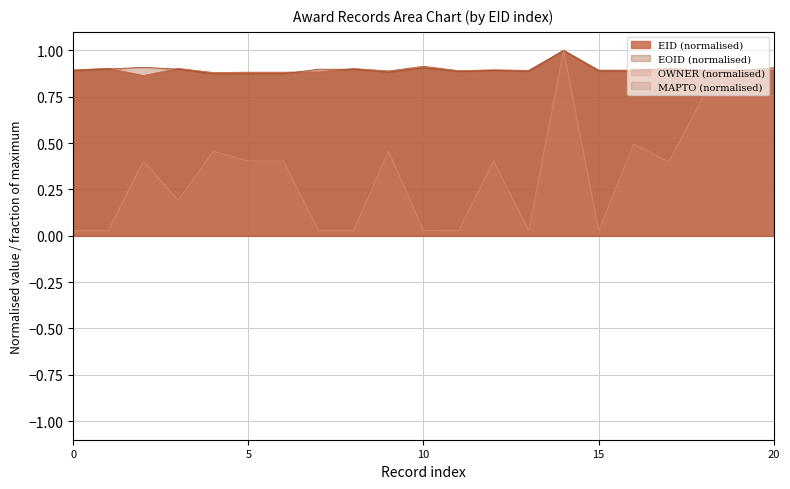

What is the maximum value shown in the chart?

1.0